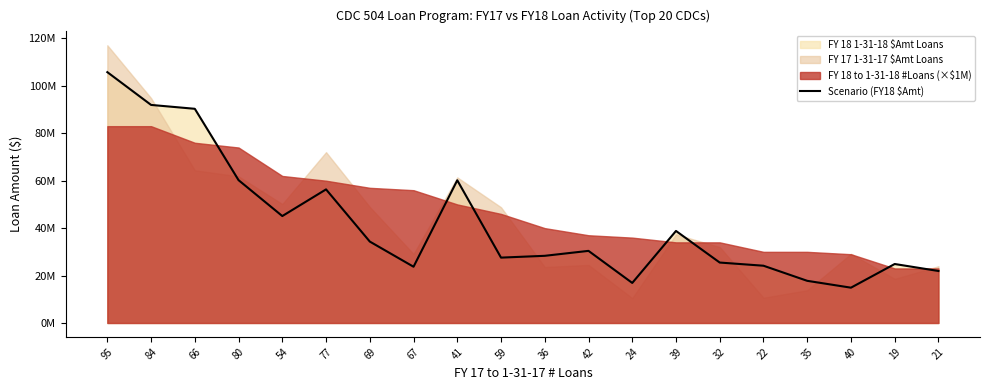

How many points are higher than both their immediate neighbors (excluding endpoints)?

5